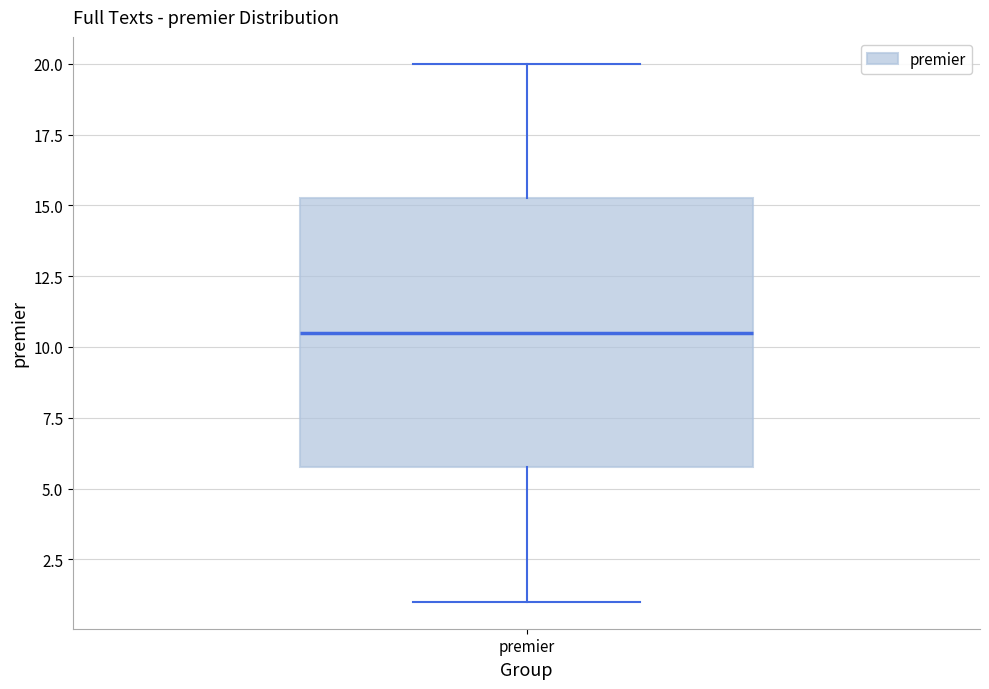

Where does the upper whisker of the box for premier end on the y-axis? The values are not printed on the chart, so give them approximately, as read against the axis.

20.0